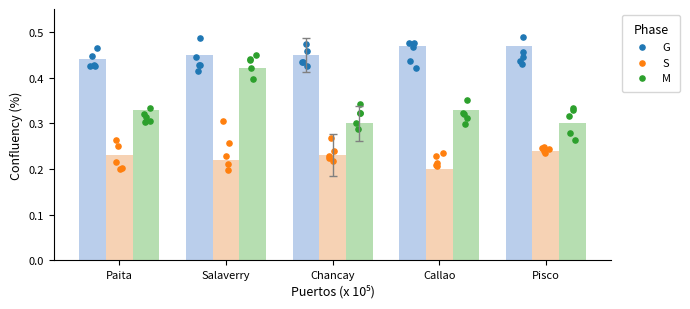

What are all the series names shown in the legend?

G, S, M